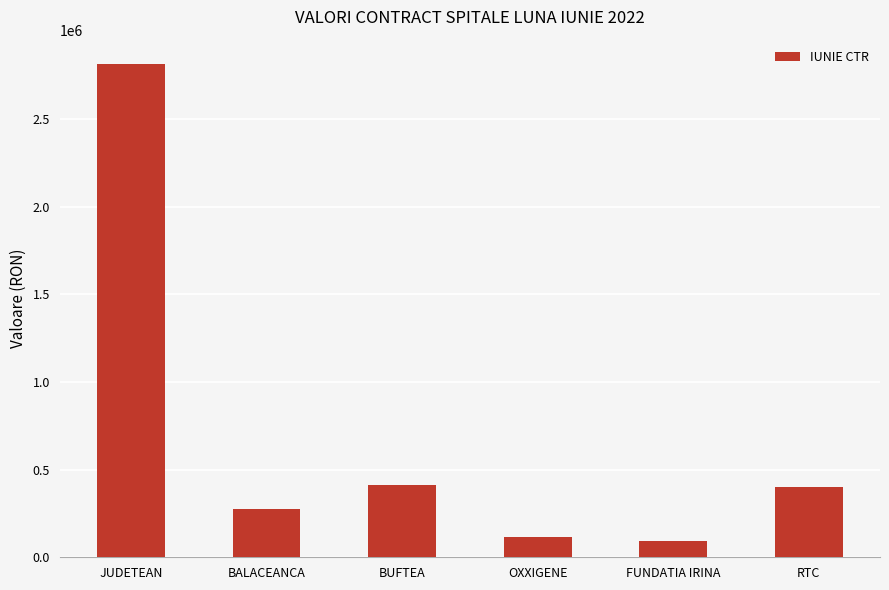

Is it true that the value at RTC is 400000.0?

True